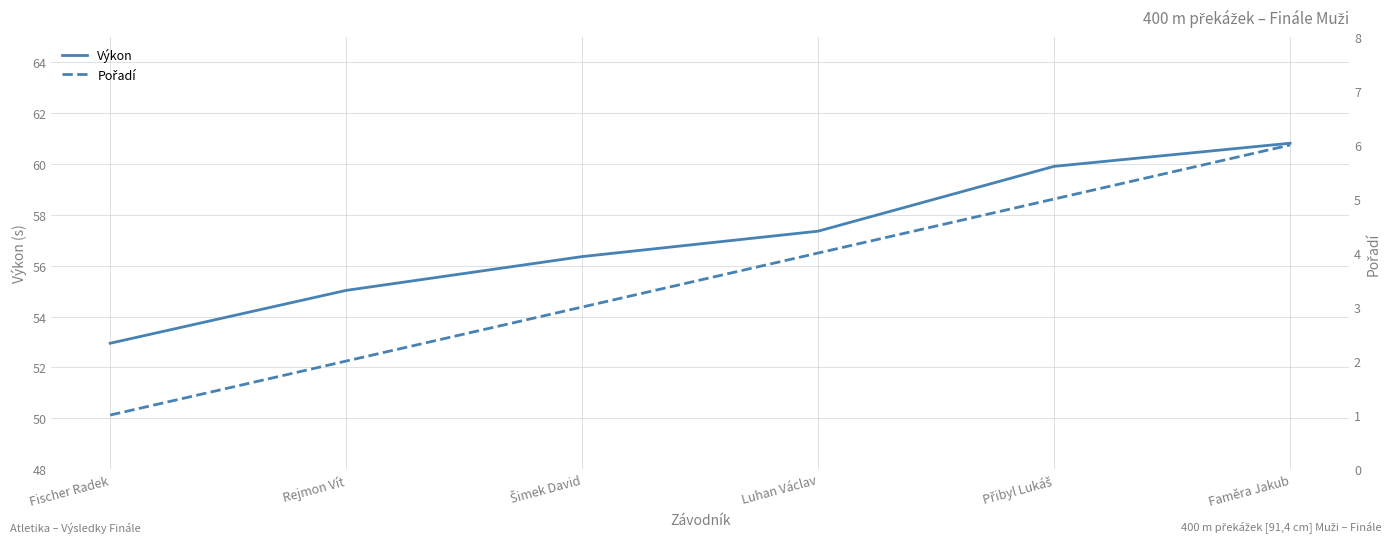

Which category has the lowest value across all series?

Fischer Radek